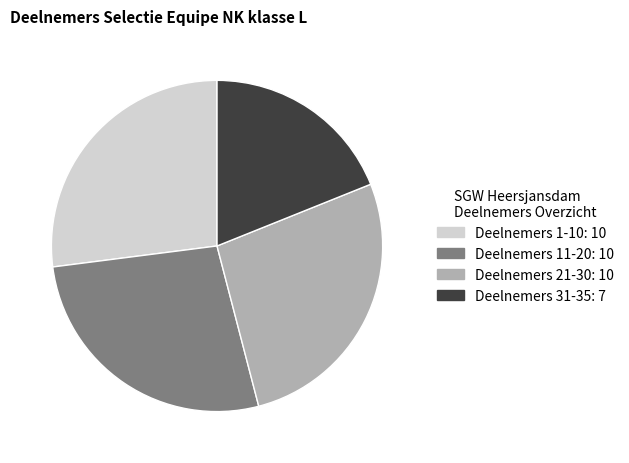

Does any single category account for the majority?

No